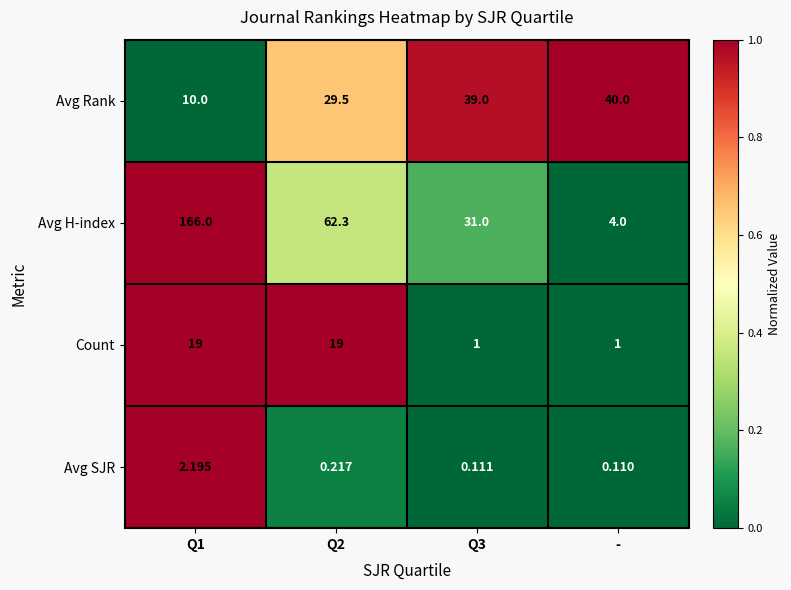

Which series has the widest spread of values?

Avg H-index